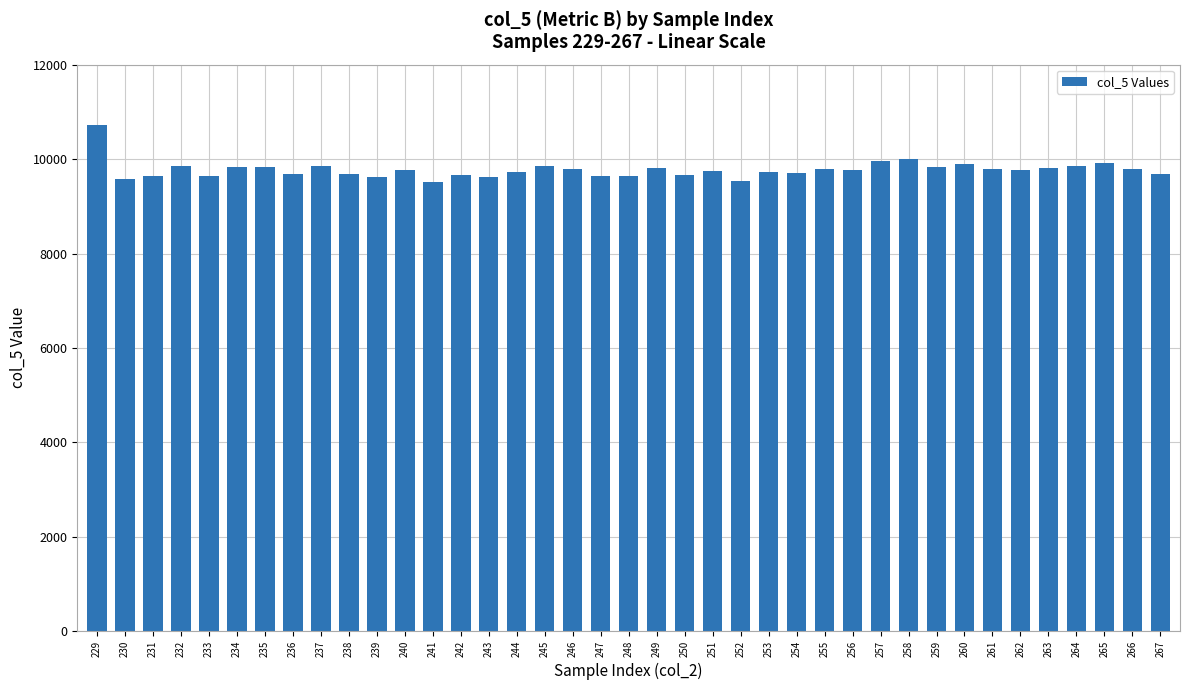

What is the value of the 17th bar from the left?

9857